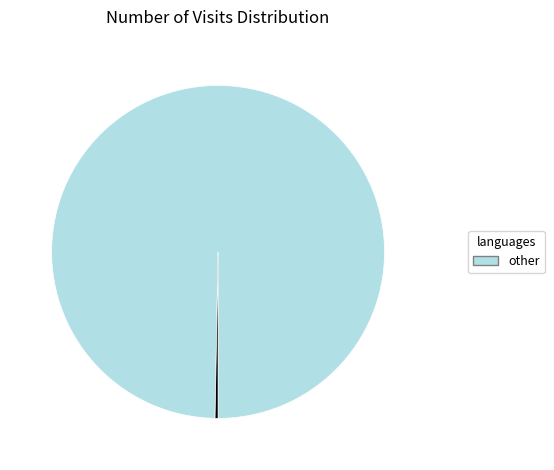

Is there any slice that represents more than half of the pie?

Yes